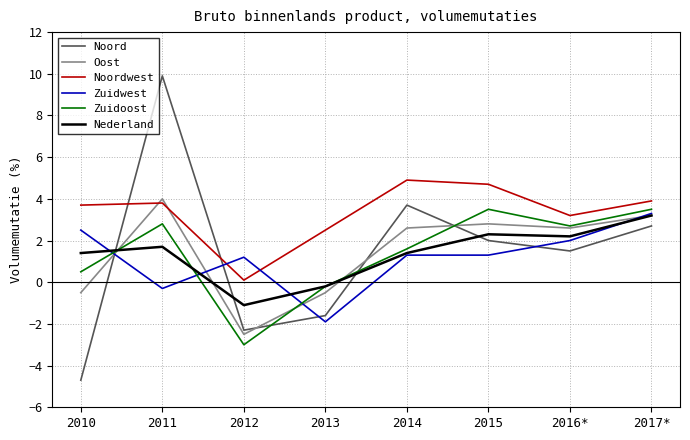

What is the sum of the Noordwest values at 2011 and 2013?

6.3